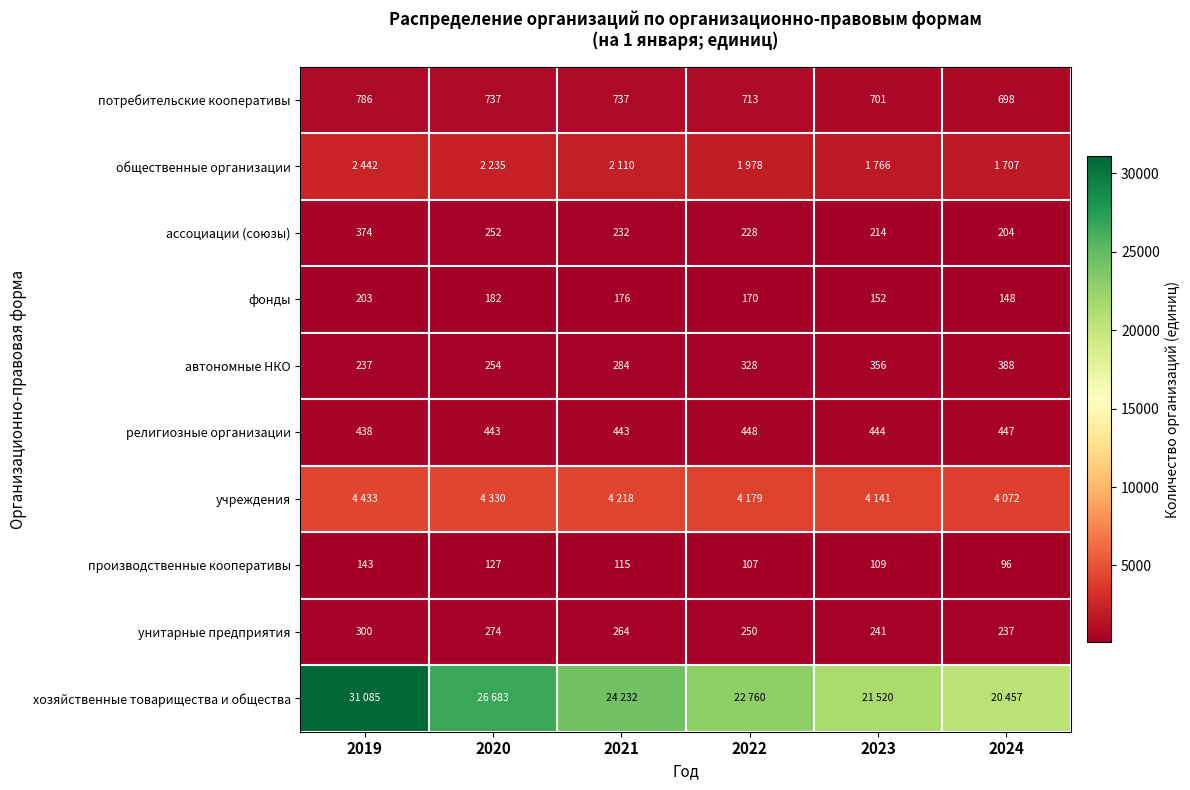

Count the number of categories in the chart.

6